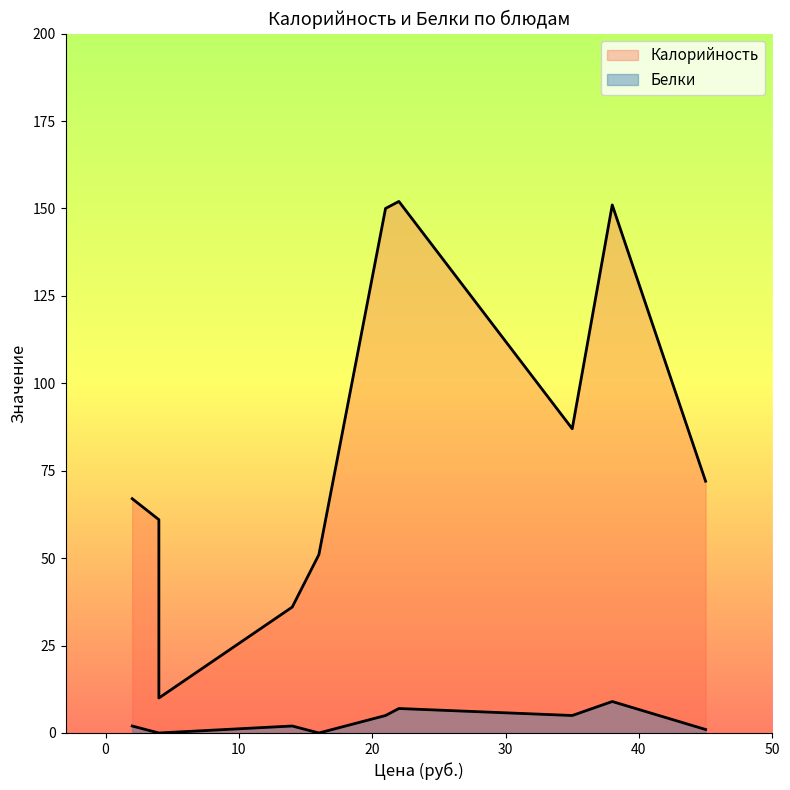

True or false: Калорийность and Белки intersect in this chart.

False